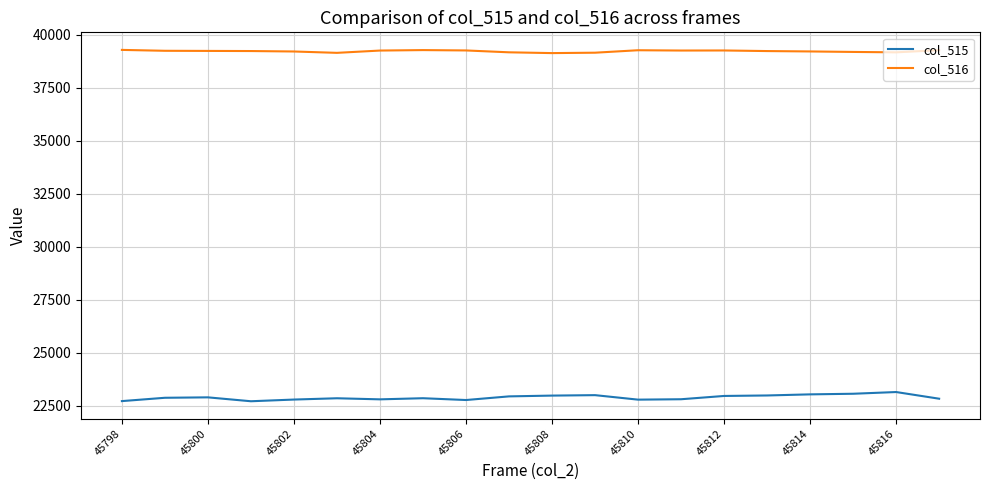

Which series has the largest total across all categories?

col_516